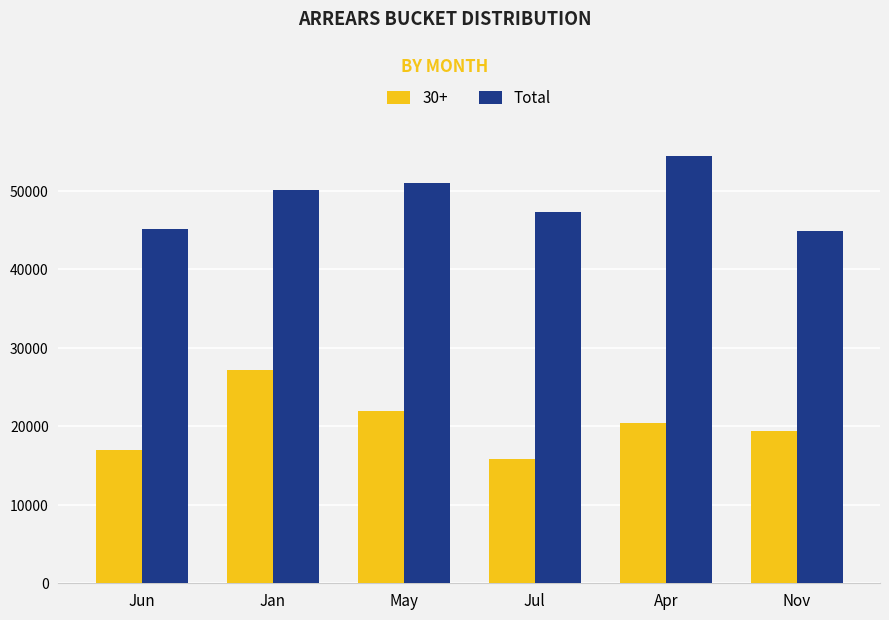

The 30+ series shows 27201.2 at Jan. True or false?

True